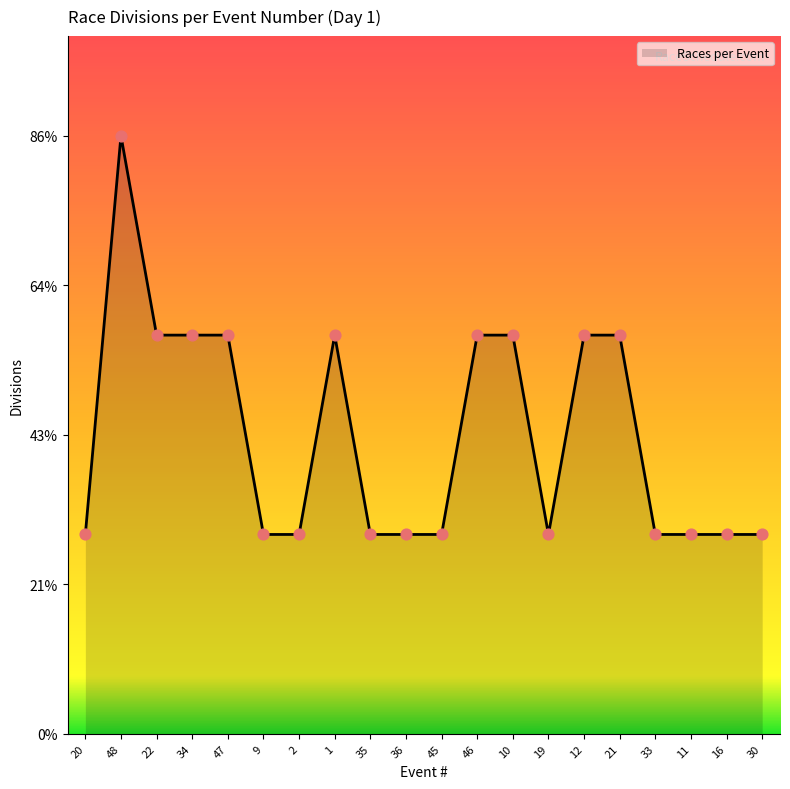

Is this an area chart (filled region under the line)?

Yes